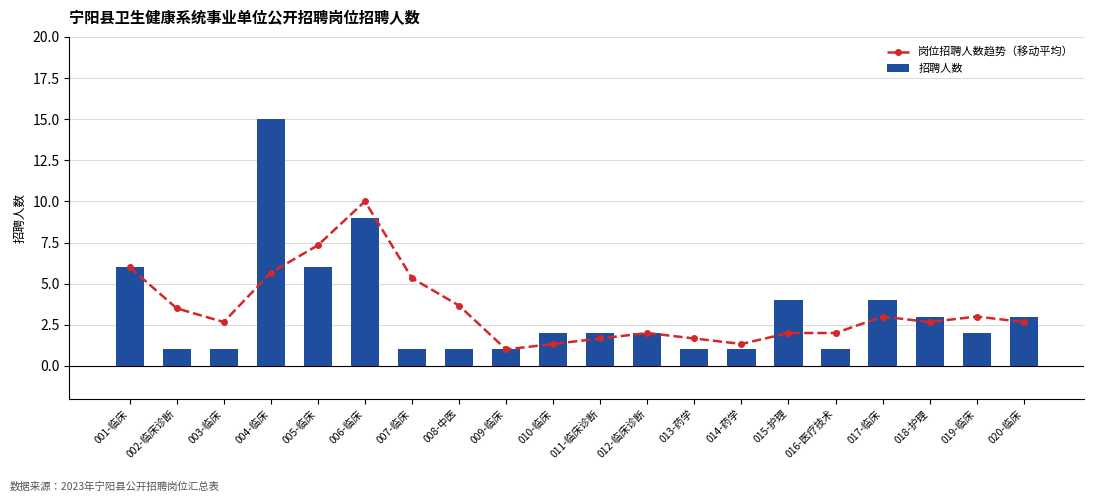

Reading left to right, what are all the values shown in this chart?

岗位招聘人数趋势（移动平均）: 001-临床=6.0	002-临床诊断=3.5	003-临床=2.7	004-临床=5.7	005-临床=7.3	006-临床=10.0	007-临床=5.3	008-中医=3.7	009-临床=1.0	010-临床=1.3	011-临床诊断=1.7	012-临床诊断=2.0	013-药学=1.7	014-药学=1.3	015-护理=2.0	016-医疗技术=2.0	017-临床=3.0	018-护理=2.7	019-临床=3.0	020-临床=2.7
招聘人数: 001-临床=6.0	002-临床诊断=1.0	003-临床=1.0	004-临床=15.0	005-临床=6.0	006-临床=9.0	007-临床=1.0	008-中医=1.0	009-临床=1.0	010-临床=2.0	011-临床诊断=2.0	012-临床诊断=2.0	013-药学=1.0	014-药学=1.0	015-护理=4.0	016-医疗技术=1.0	017-临床=4.0	018-护理=3.0	019-临床=2.0	020-临床=3.0